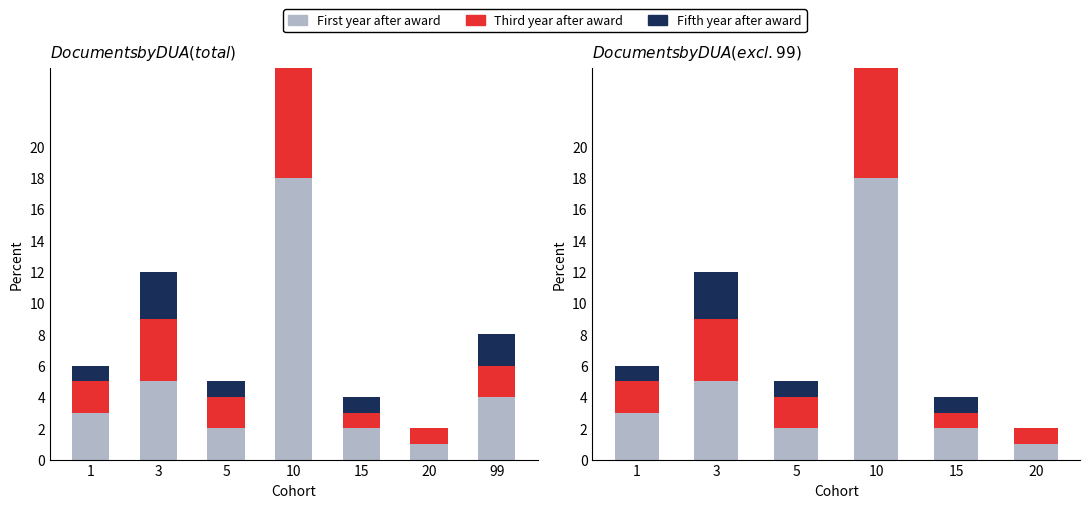

At how many categories does at least one series exceed 15?

1